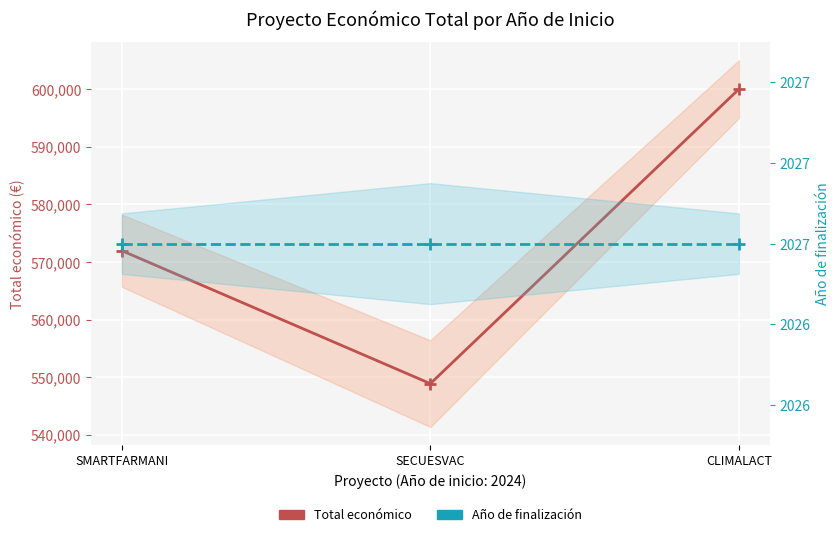

List the labels in order of Total económico value, smallest first.

SECUESVAC, SMARTFARMANI, CLIMALACT